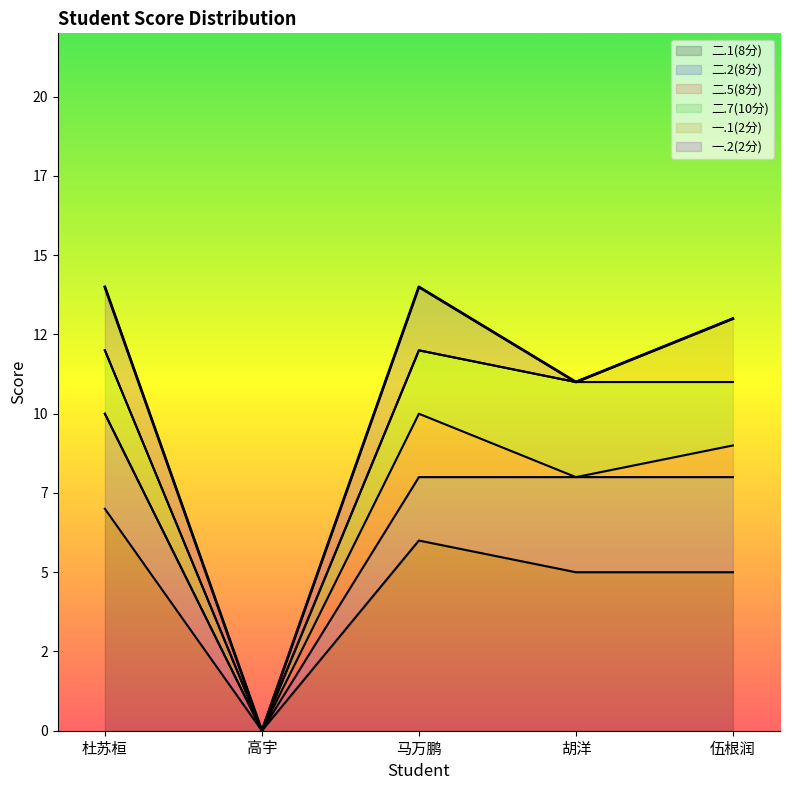

True or false: 二.5(8分) and 一.2(2分) intersect in this chart.

False